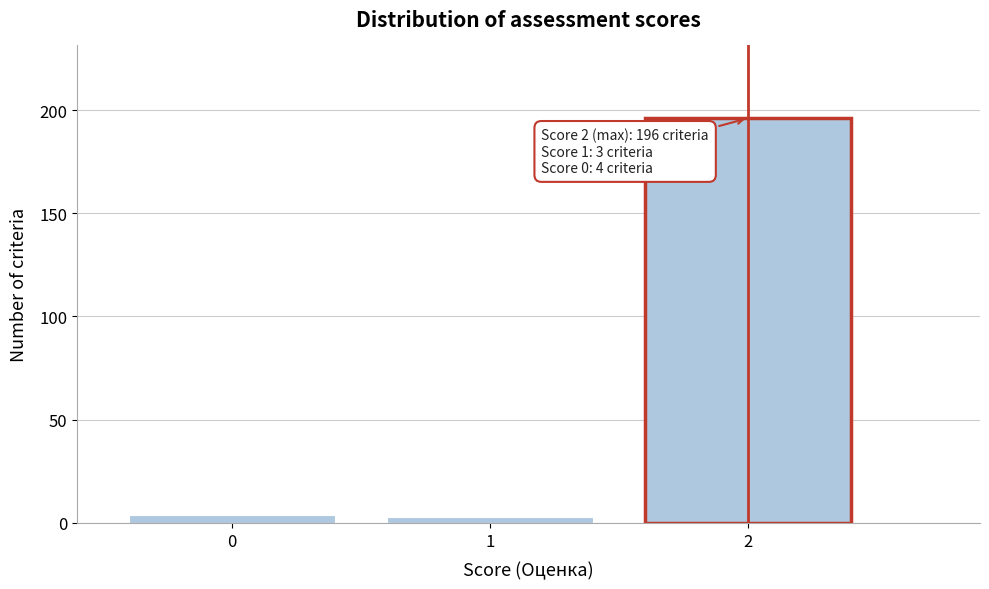

Reading left to right, what are all the values shown in this chart?

4	3	196